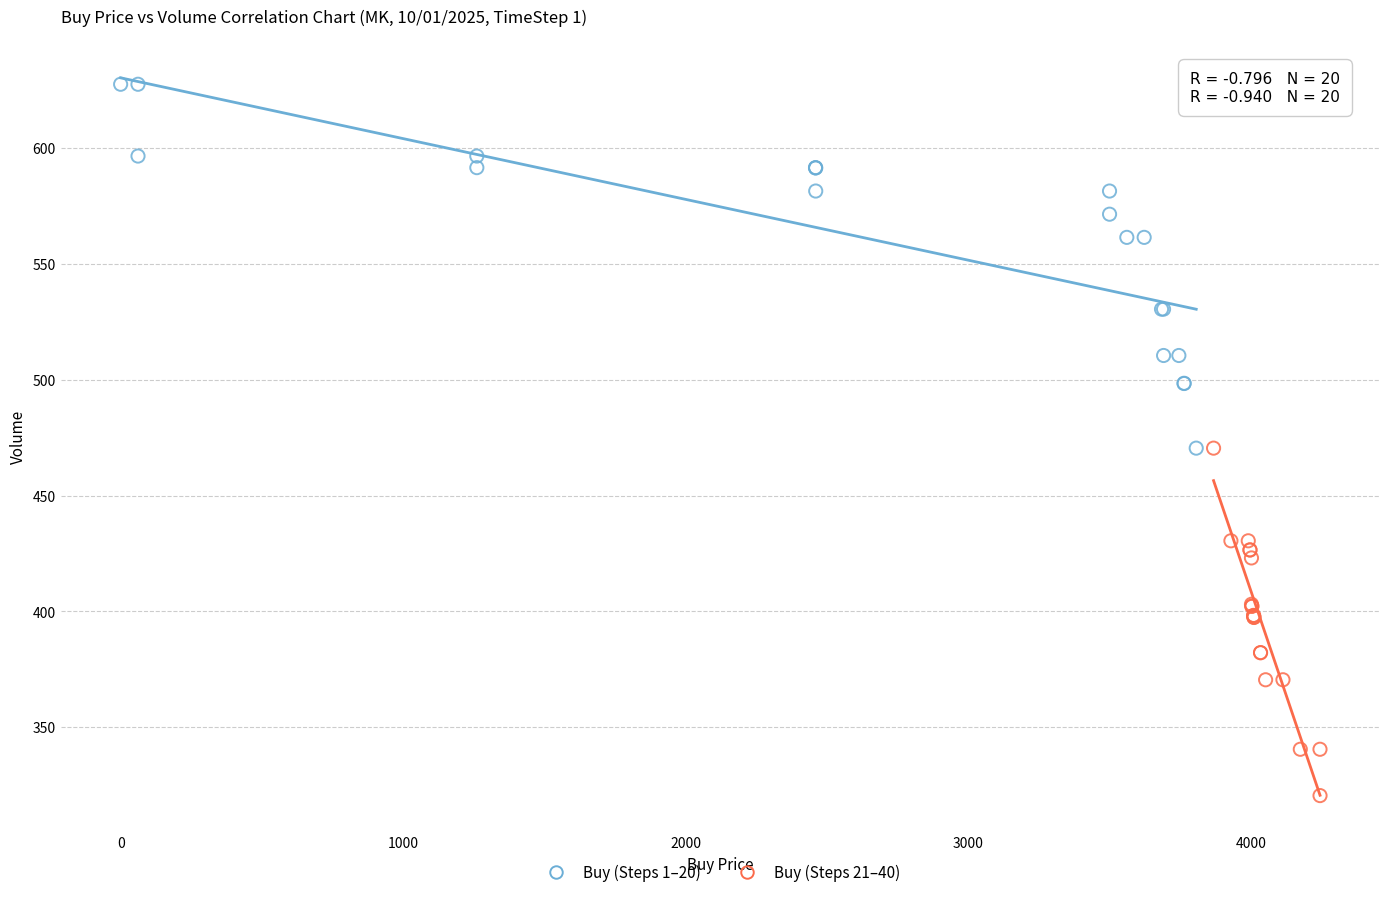

Which series contains the lowest Y value?

Buy (Steps 21–40)